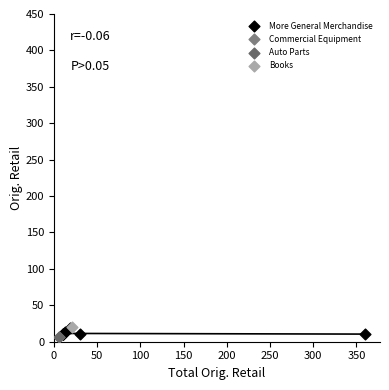

What are all the series names shown in the legend?

More General Merchandise, Commercial Equipment, Auto Parts, Books